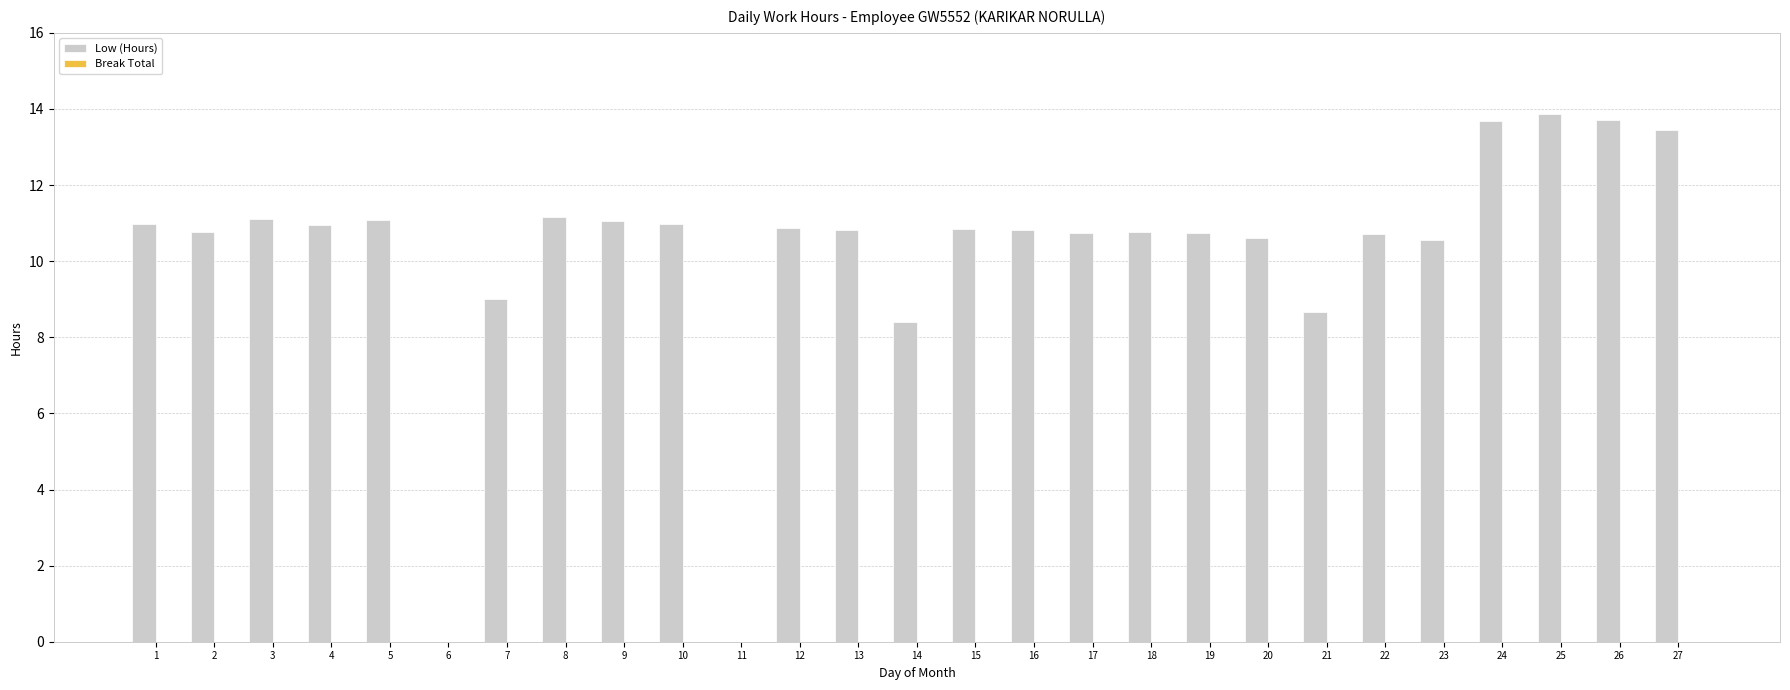

What is the greatest value displayed?

13.9